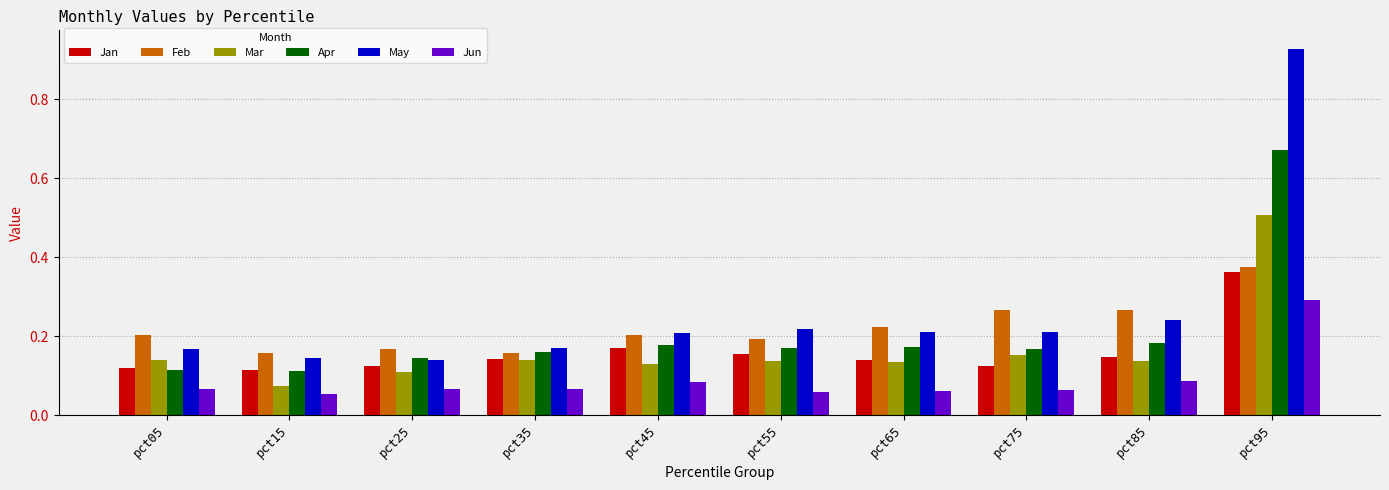

At which category does the chart reach its peak across all series?

pct95